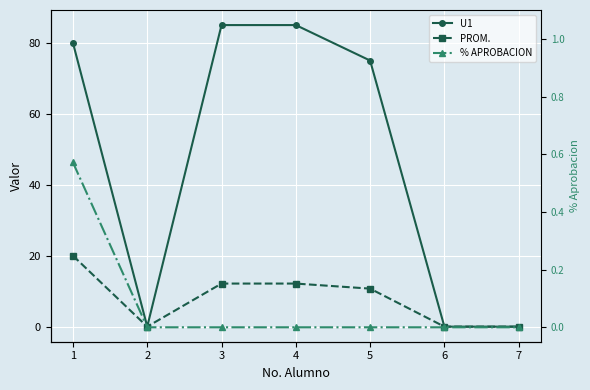

Reading left to right, transcribe all the data shown in this chart.

U1: 1=80.0	2=0.0	3=85.0	4=85.0	5=75.0	6=0.0	7=0.0
PROM.: 1=20.0	2=0.0	3=12.1	4=12.1	5=10.7	6=0.0	7=0.0
% APROBACION: 1=0.6	2=0.0	3=0.0	4=0.0	5=0.0	6=0.0	7=0.0